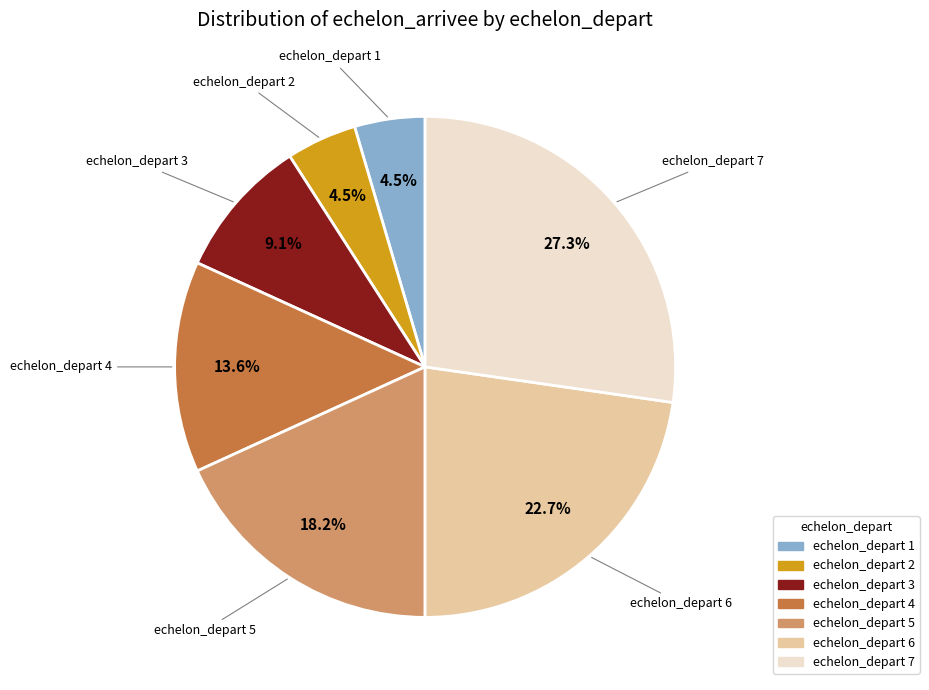

Does any single category account for the majority?

No